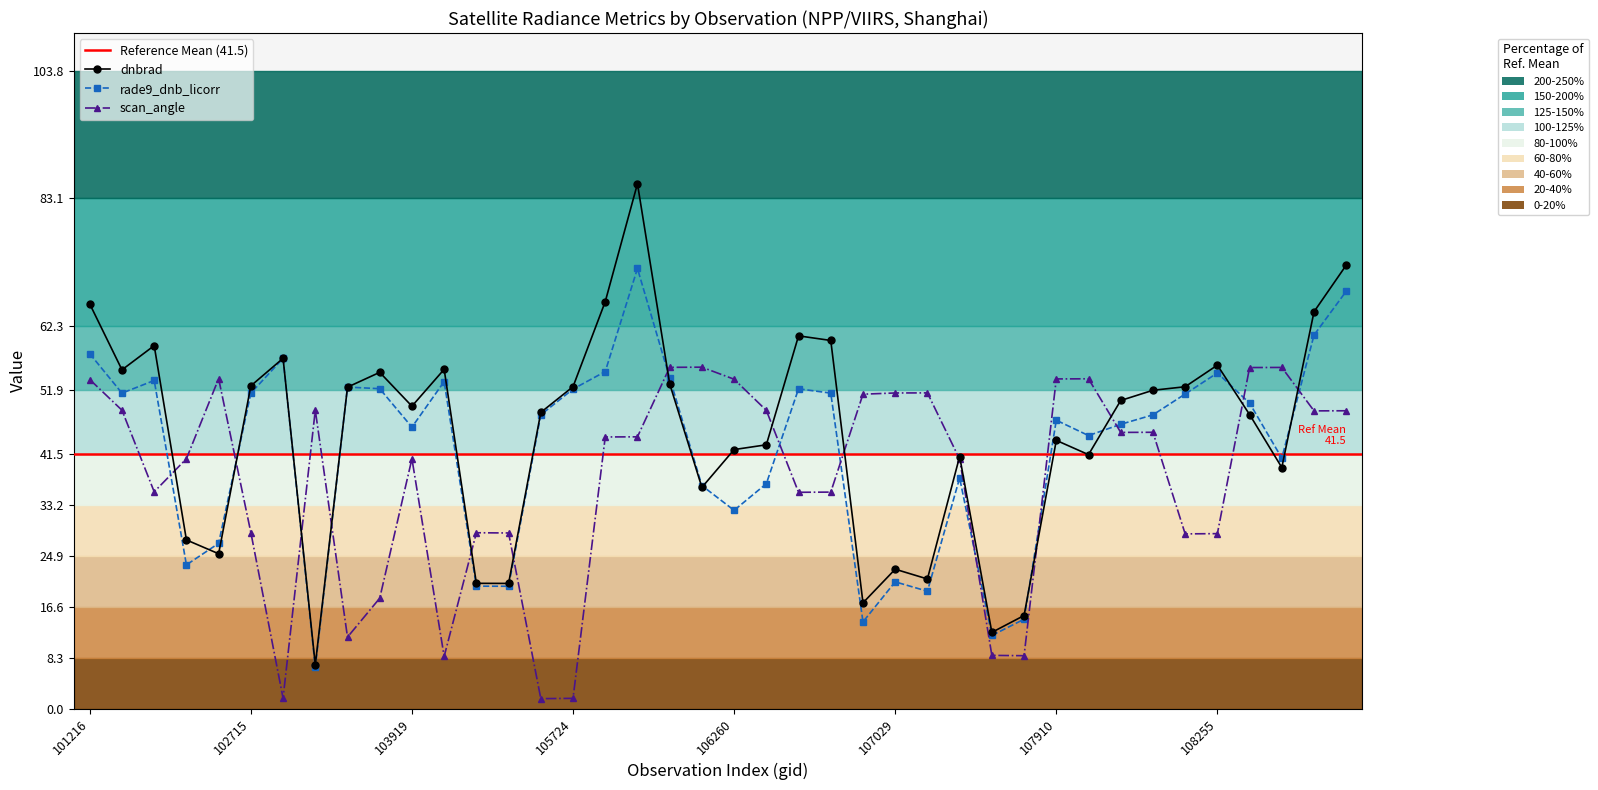

What is the lowest value of the dnbrad series?

7.1